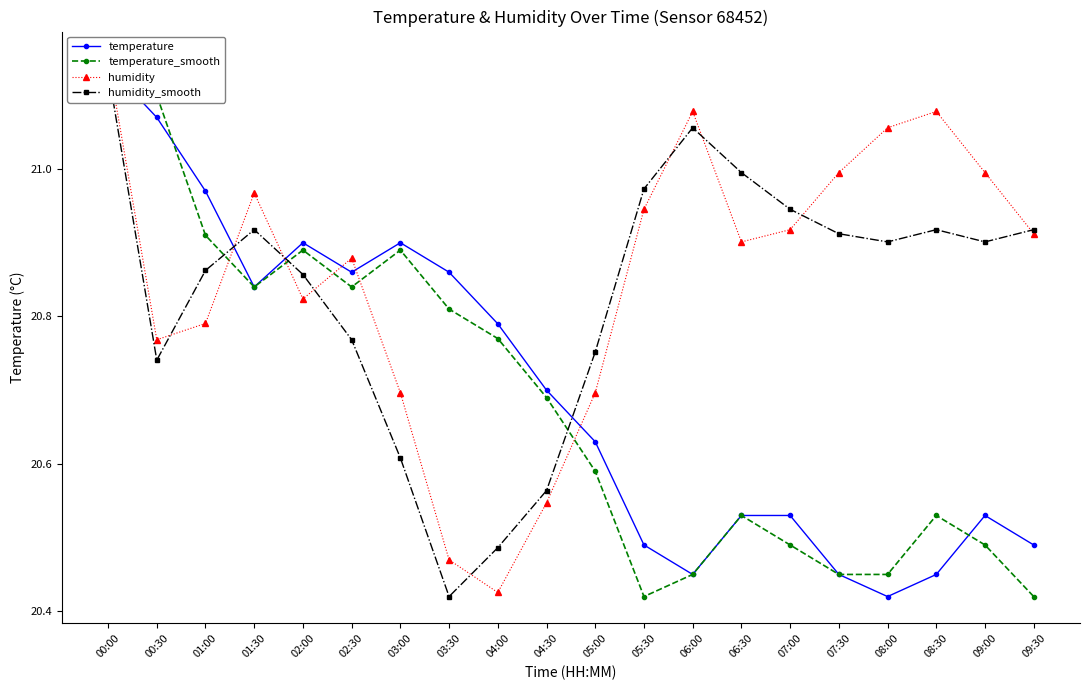

At which category is the sum across all series the highest?

00:00